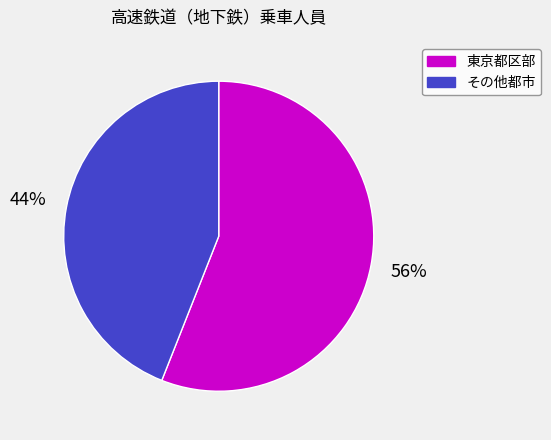

Is there any slice that represents more than half of the pie?

Yes